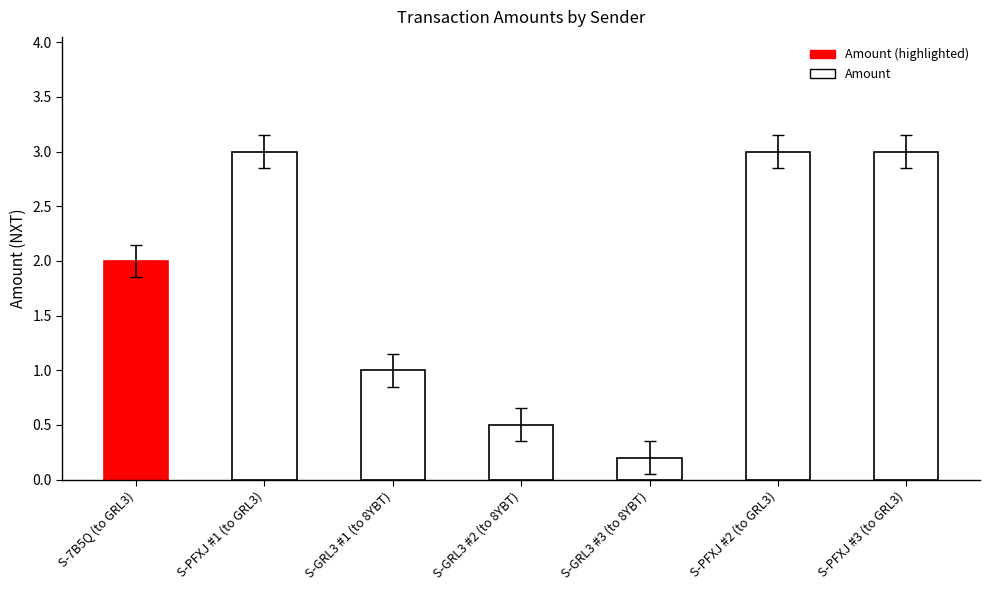

Approximately how many times larger is the value at S-GRL3 #2 (to 8YBT) compared to S-PFXJ #1 (to GRL3)?

0.2